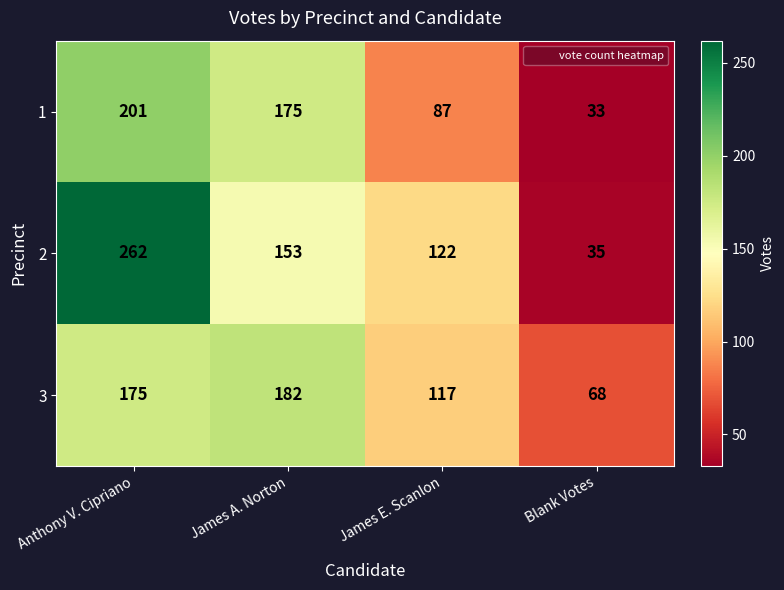

Which series changed the most between James A. Norton and Blank Votes?

1